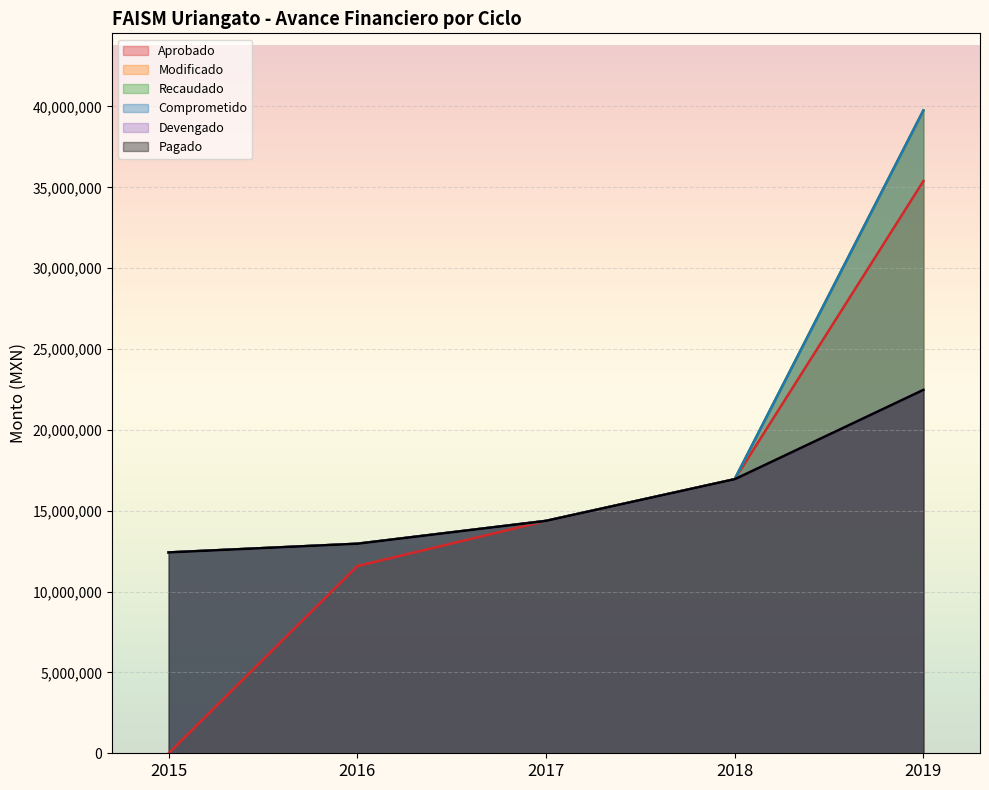

The Aprobado series shows 22684028 at 2018. True or false?

False